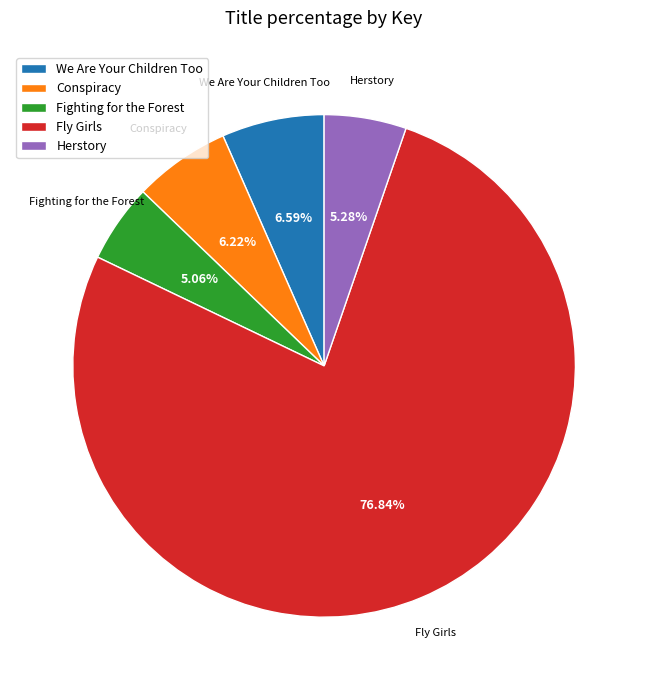

Which slice is the largest?

Fly Girls